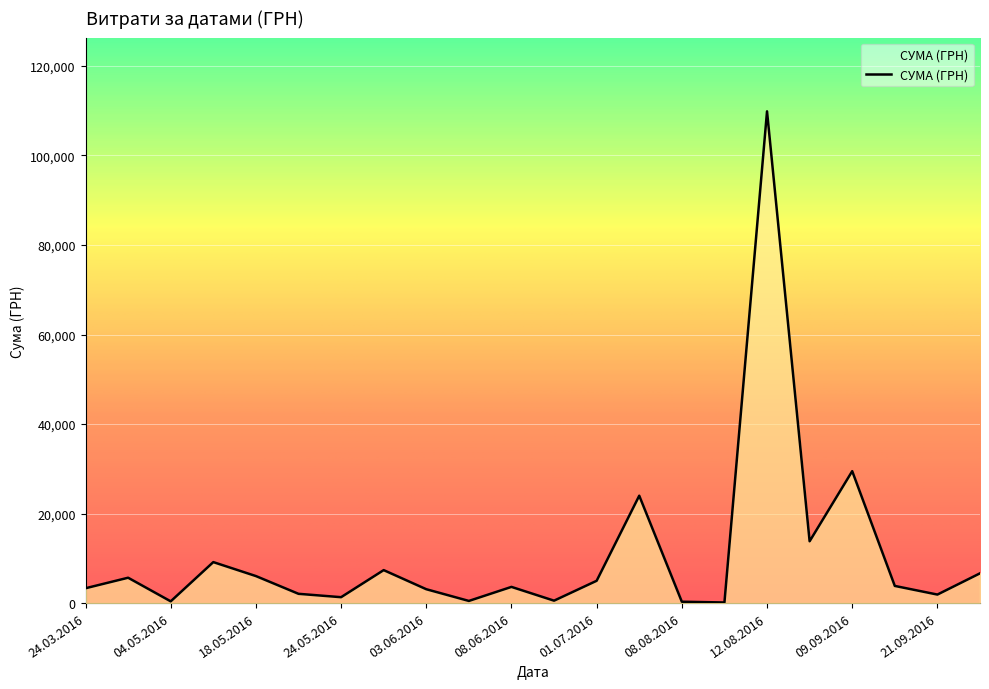

What is the greatest value displayed?

109857.0